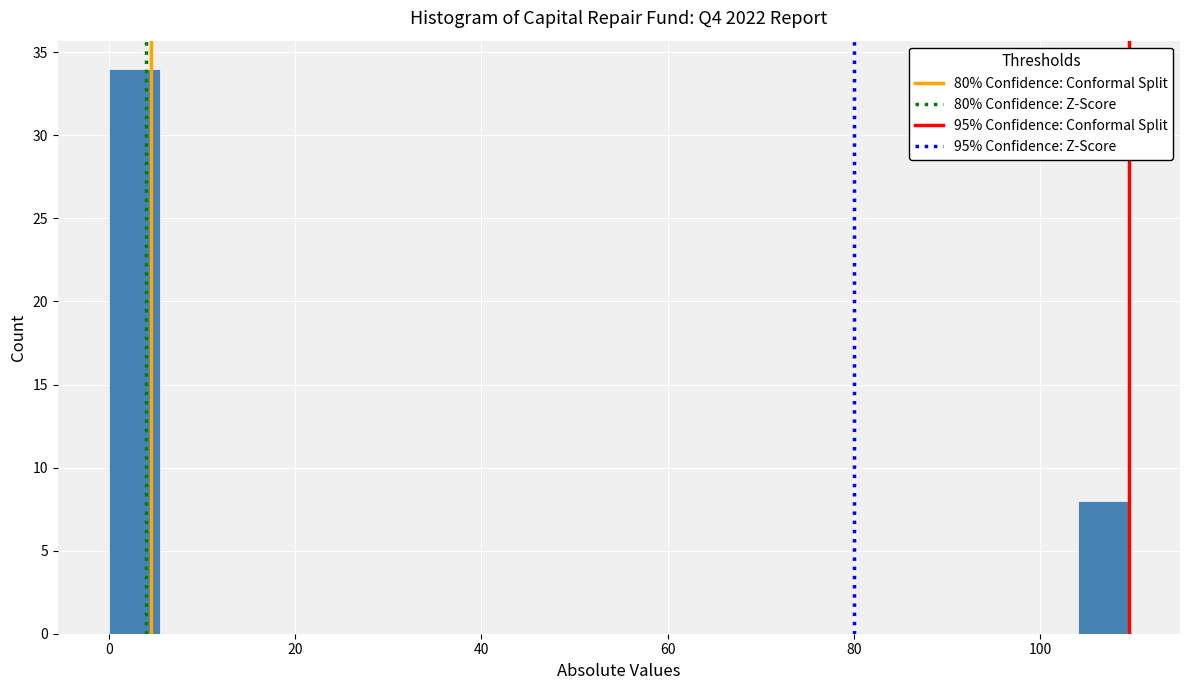

Read against the x-axis, roughly where is the centre of the tallest bar?

2